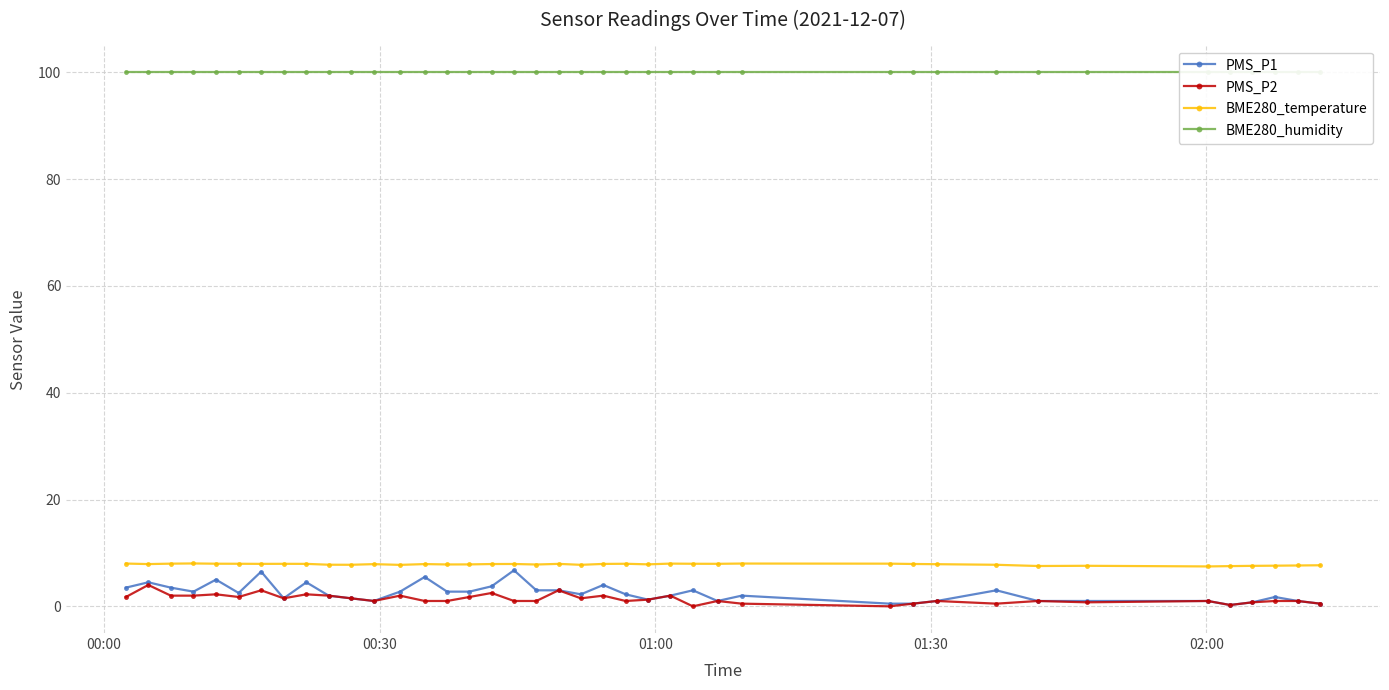

What is the maximum value for PMS_P2?

4.0